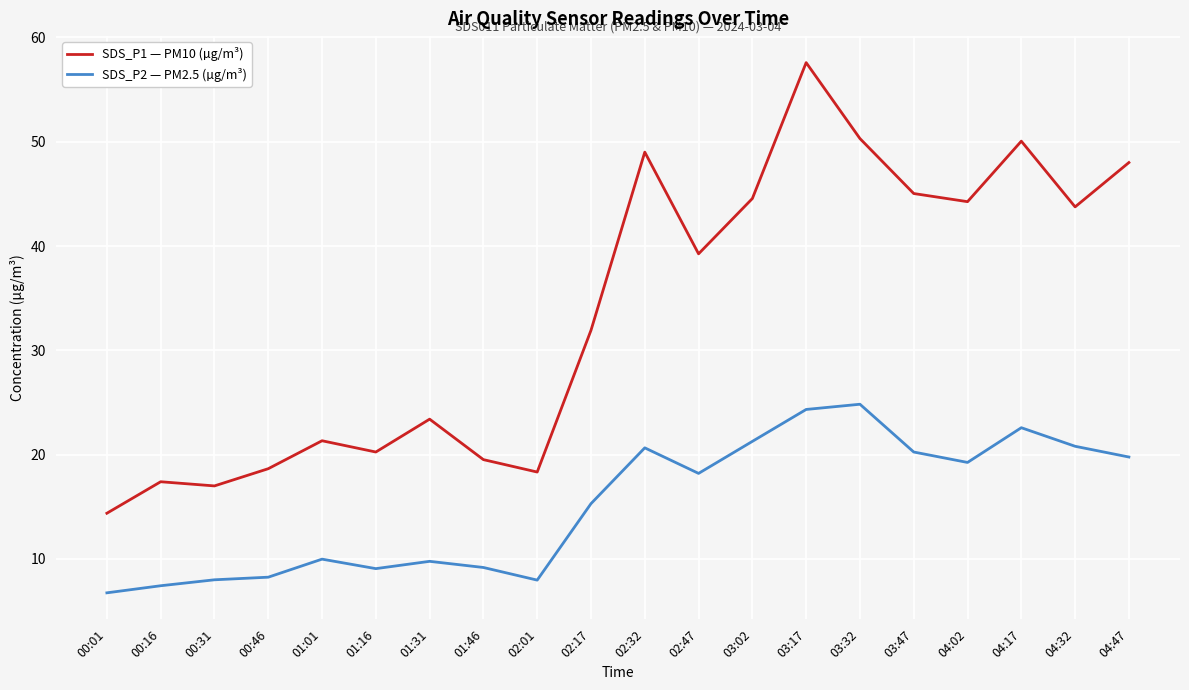

Which series has the largest total across all categories?

SDS_P1 — PM10 (µg/m³)